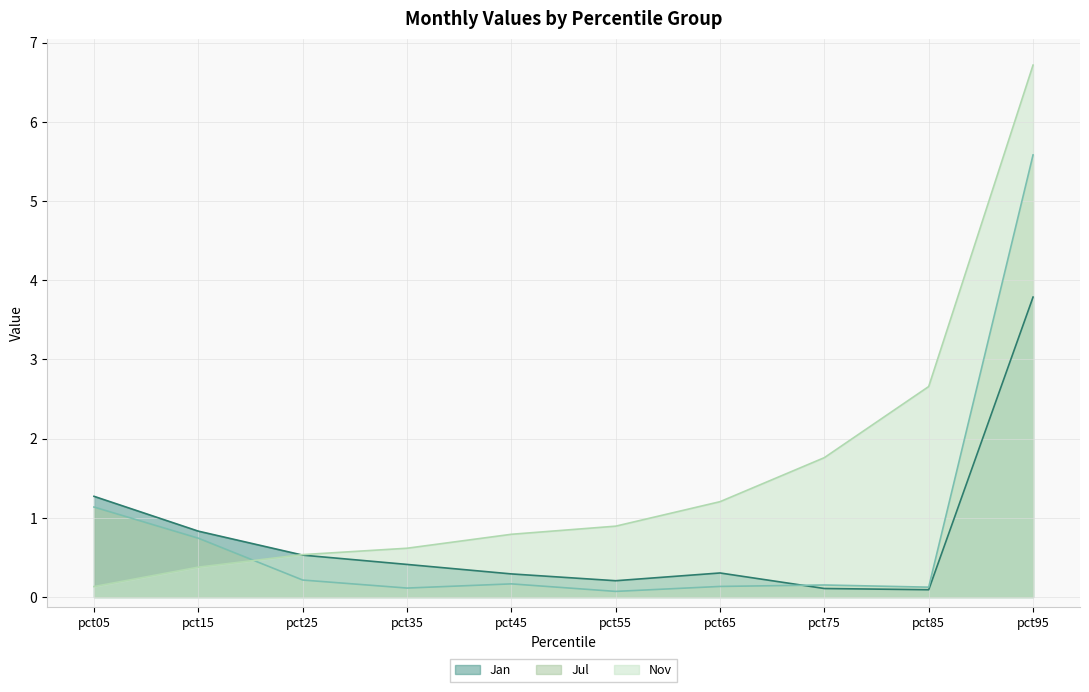

The value of Jul at pct25 is 0.2. True or false?

True